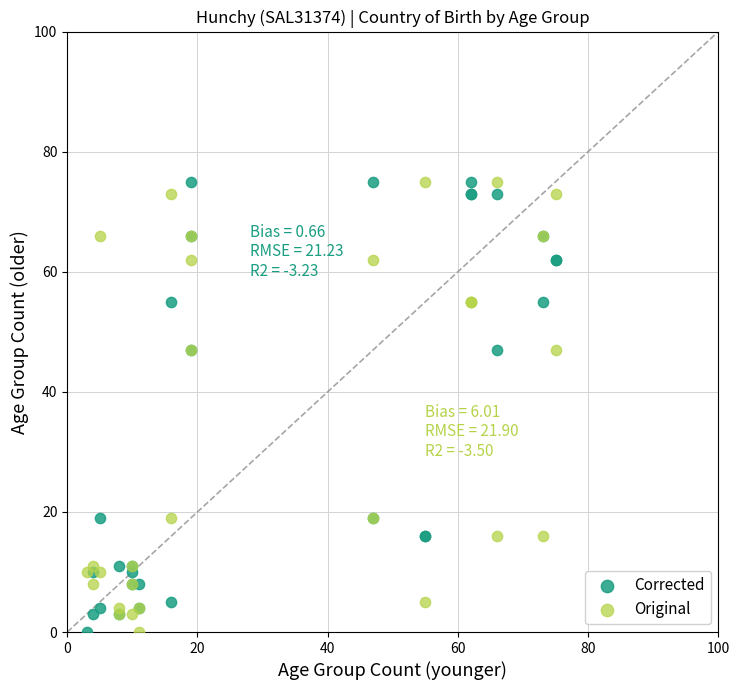

What is the X range (max minus min) for the scatter plot?

72